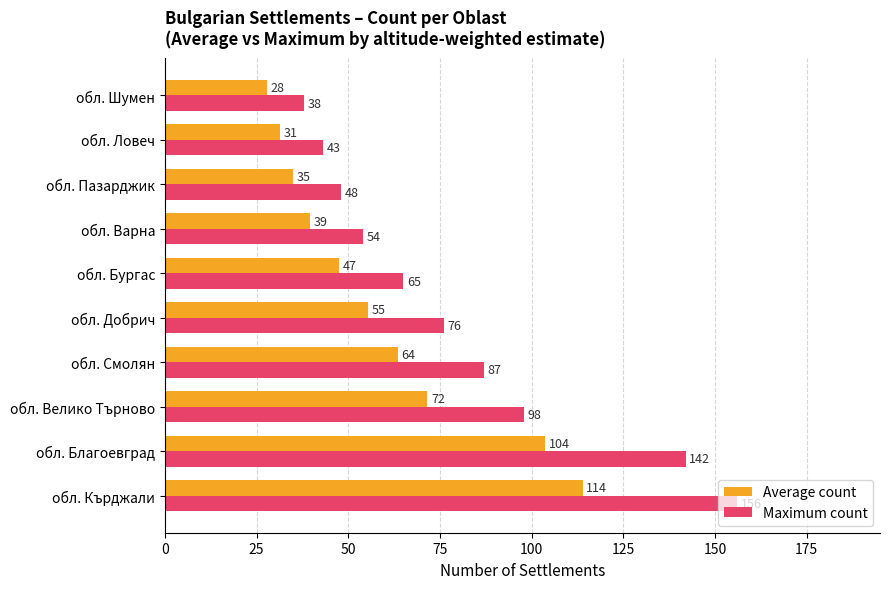

Which series changed the most between обл. Кърджали and обл. Пазарджик?

Maximum count